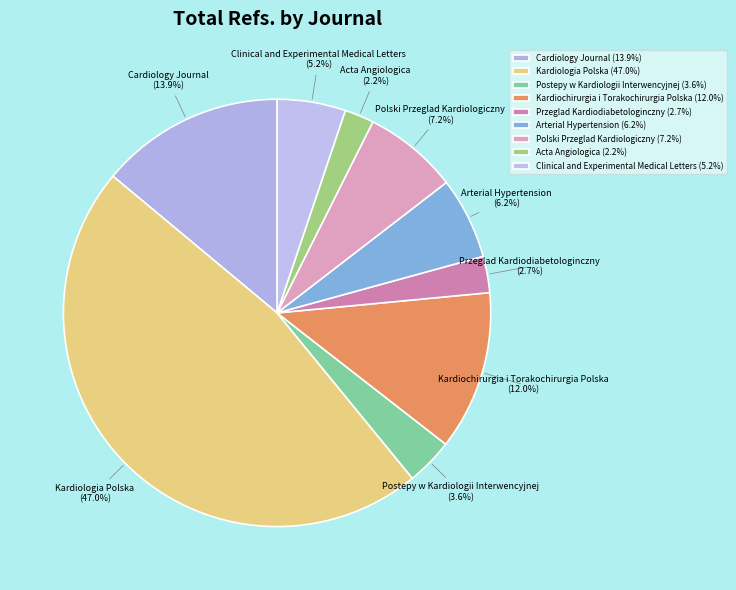

How much of the chart is everything except Clinical and Experimental Medical Letters?

94.8%